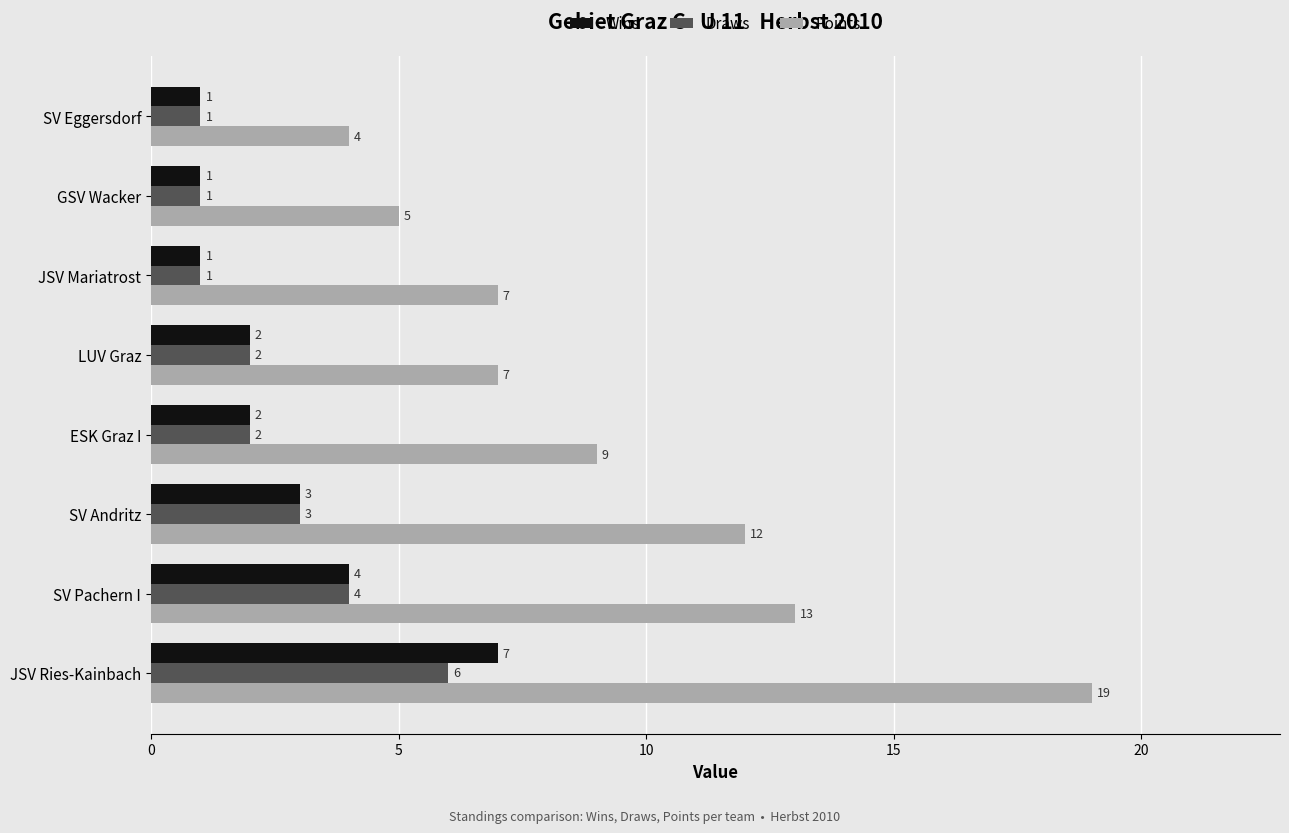

What is the difference between the maximum and second lowest values in the Wins series?

6